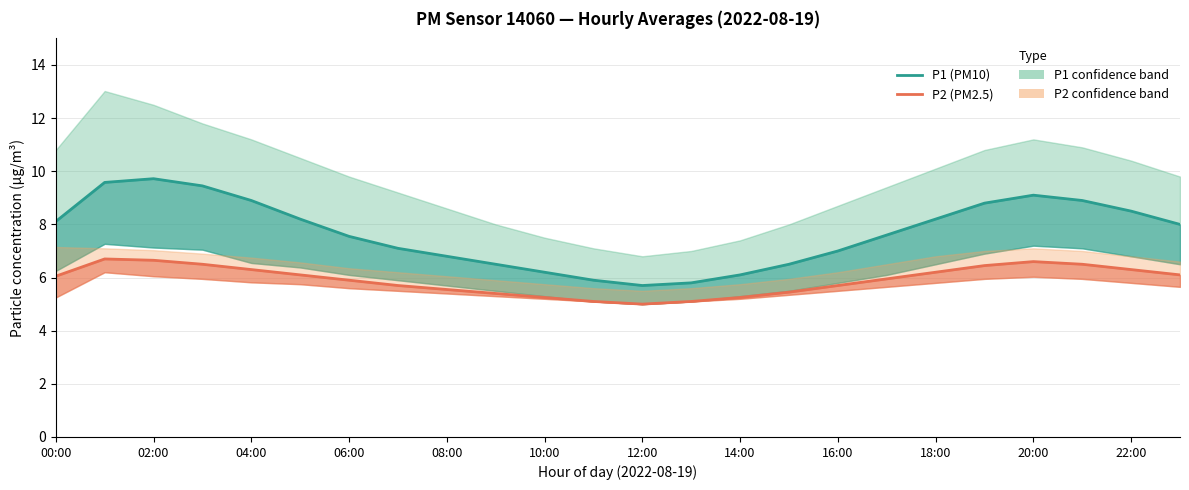

What is the value of the P1 (PM10) point at the 20th from the left?

8.8